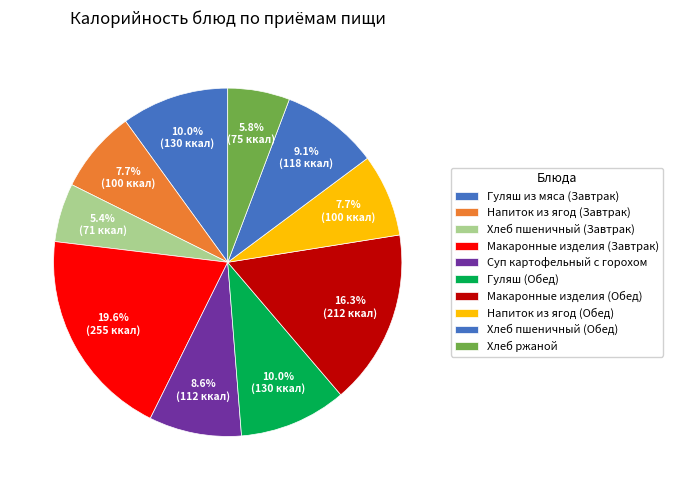

What is the largest slice in the pie chart?

Макаронные изделия (Завтрак)